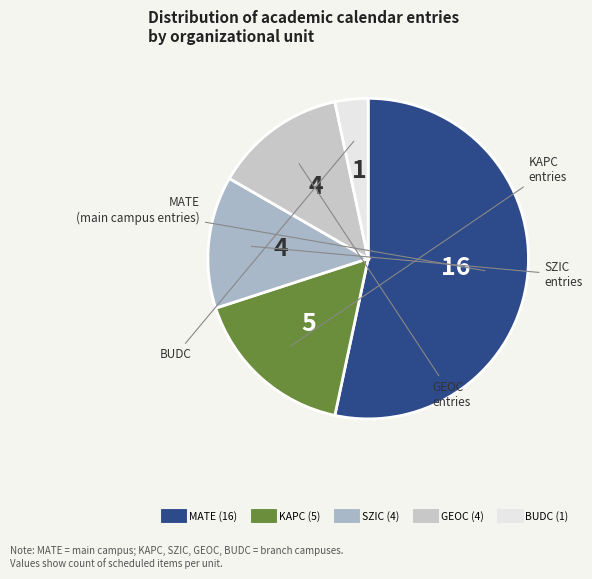

Is SZIC the majority of the pie?

No